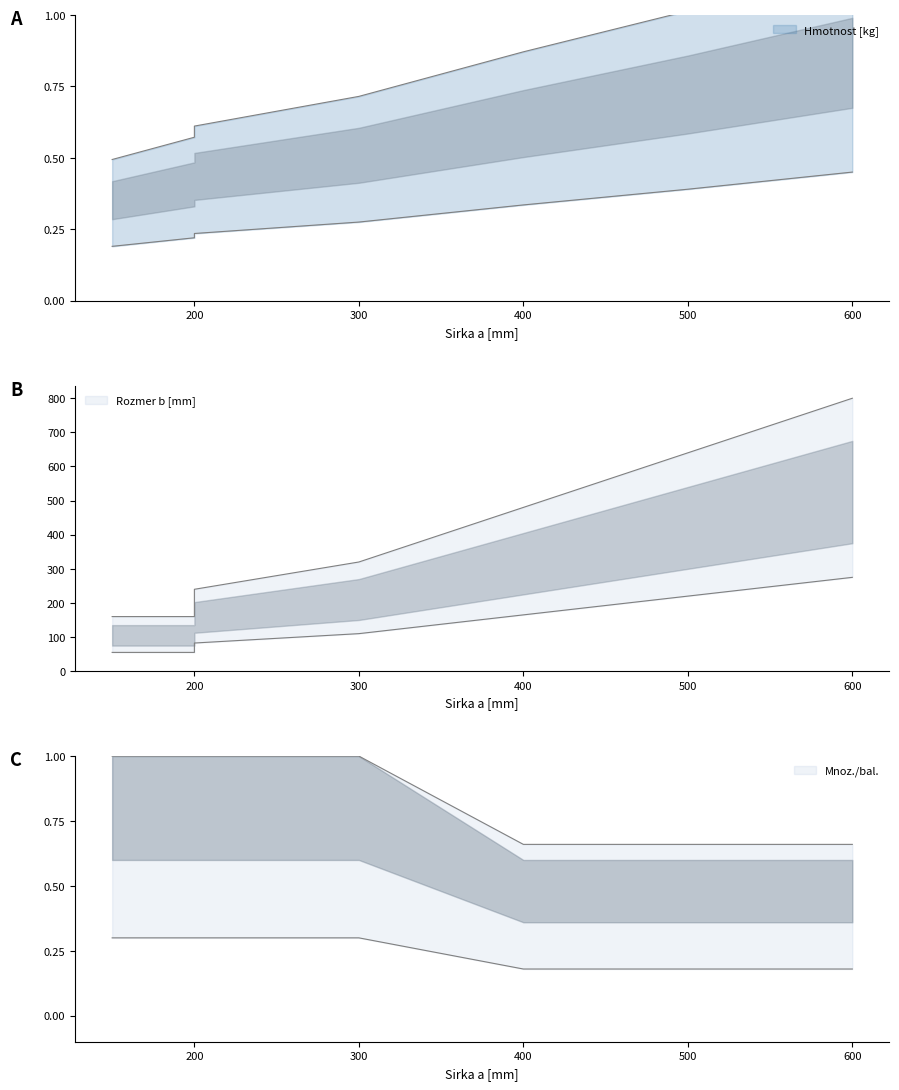

What are all the series names shown in the legend?

Hmotnost [kg], Rozmer b [mm], Mnoz./bal.